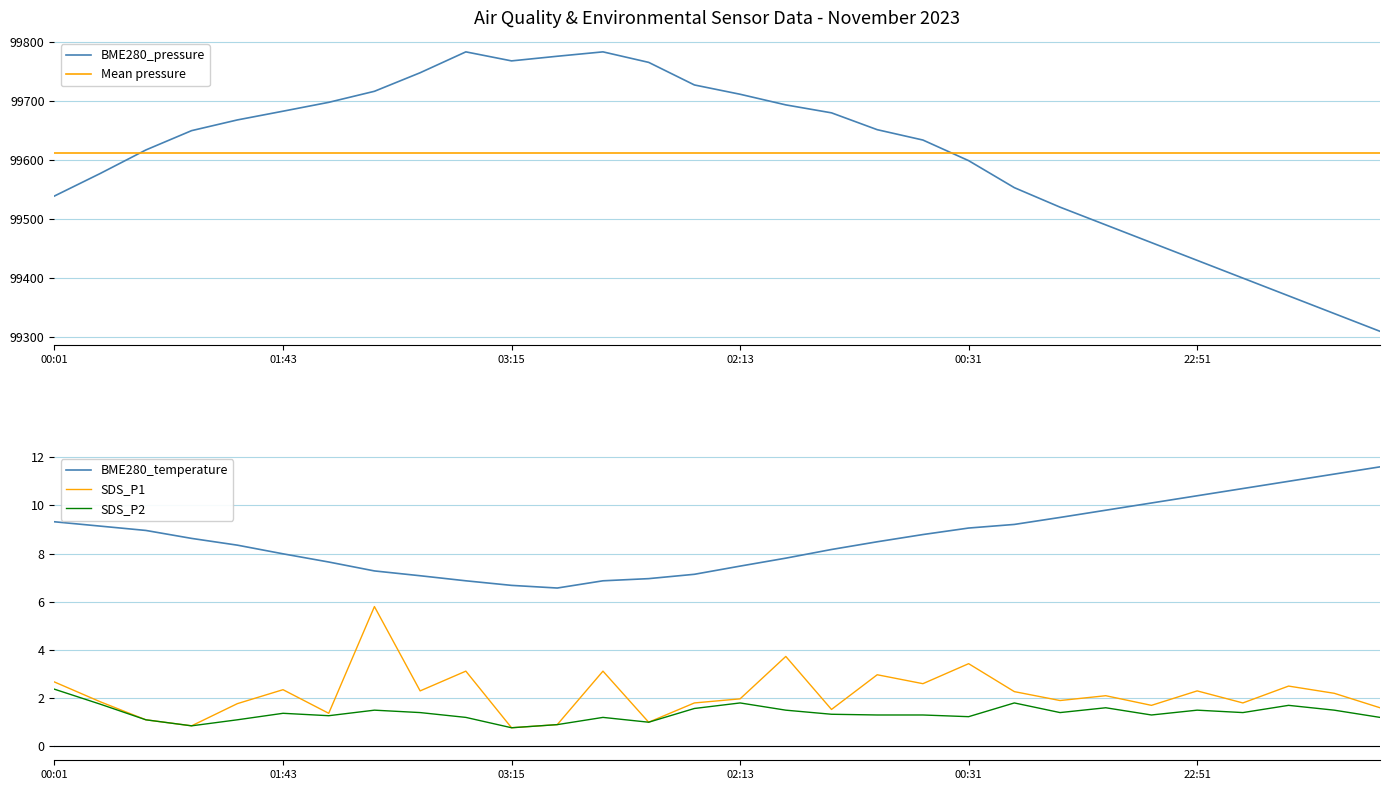

What is the minimum value for SDS_P2?

0.8